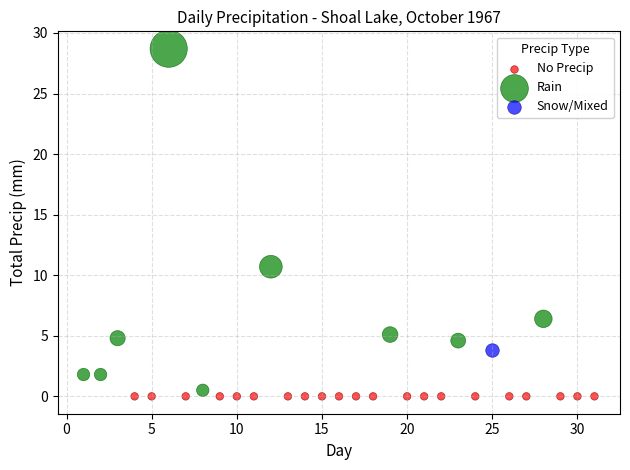

Which series reaches the minimum Y coordinate?

No Precip